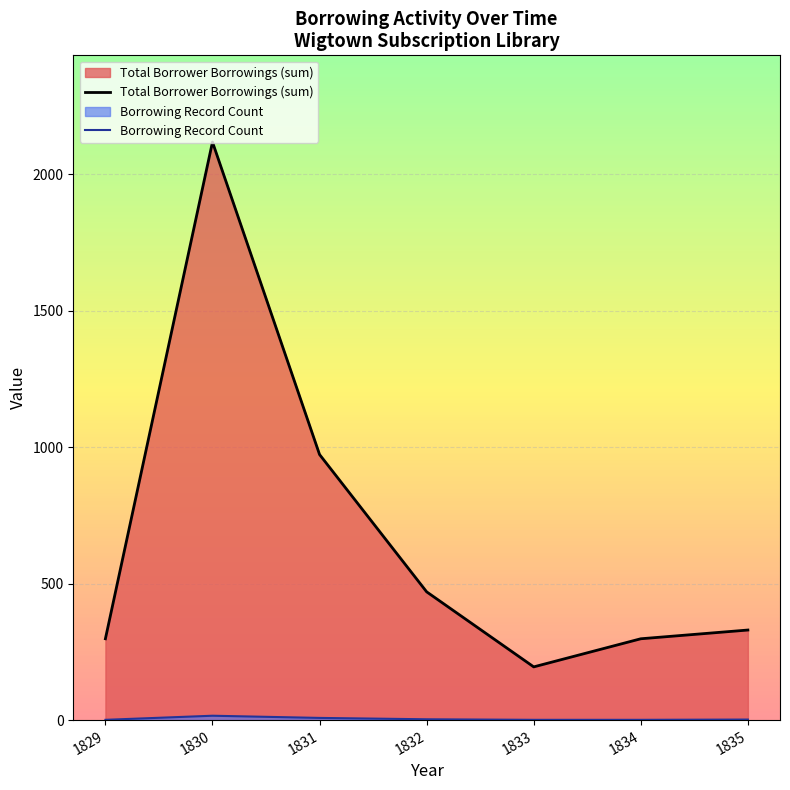

Reading right to left, what are all the values shown in this chart?

Total Borrower Borrowings (sum): 330	298	195	470	973	2118	298
Borrowing Record Count: 2	1	1	3	8	16	1